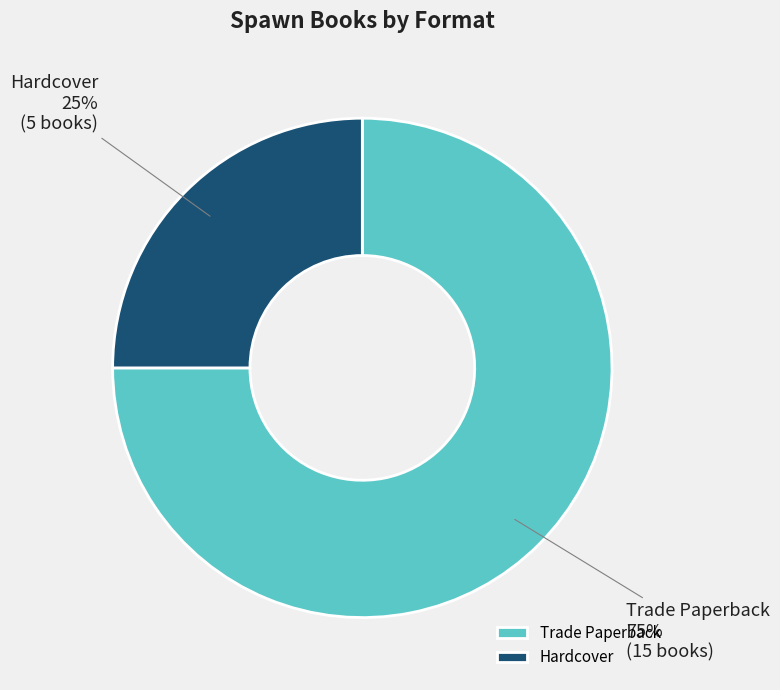

What is the smallest slice in the pie chart?

Hardcover